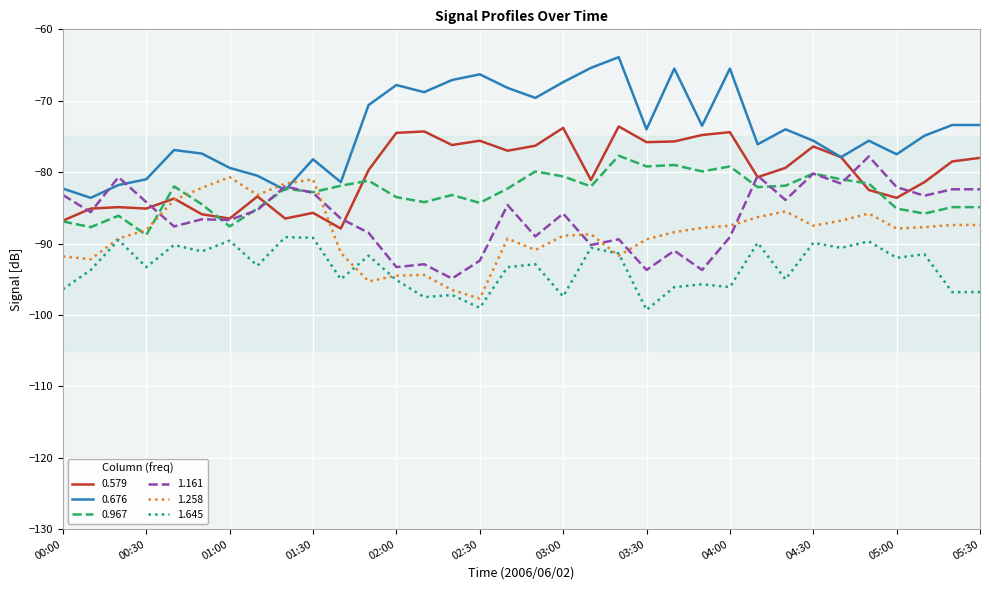

In 0.579, how many points are lower than both neighbors (excluding endpoints)?

10